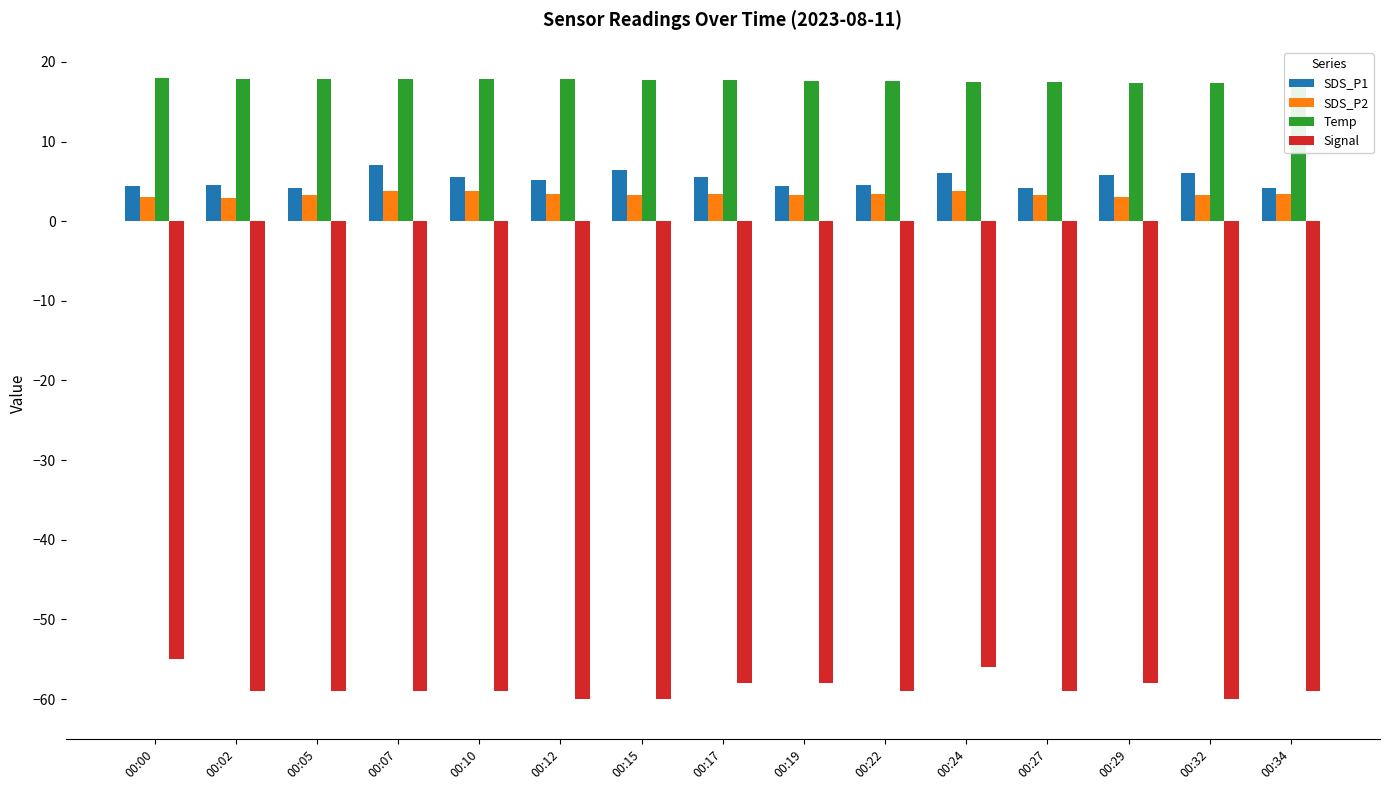

At which label does SDS_P2 reach its peak?

00:24